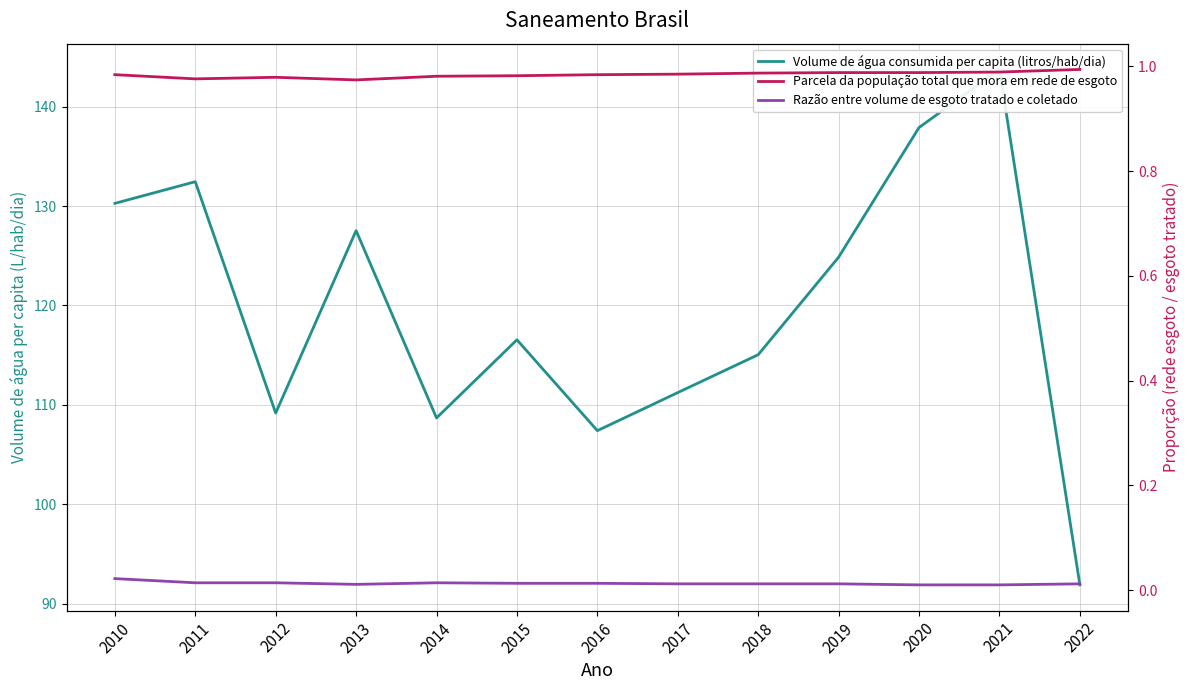

How many data points in Volume de água consumida per capita (litros/hab/dia) are above 116?

7